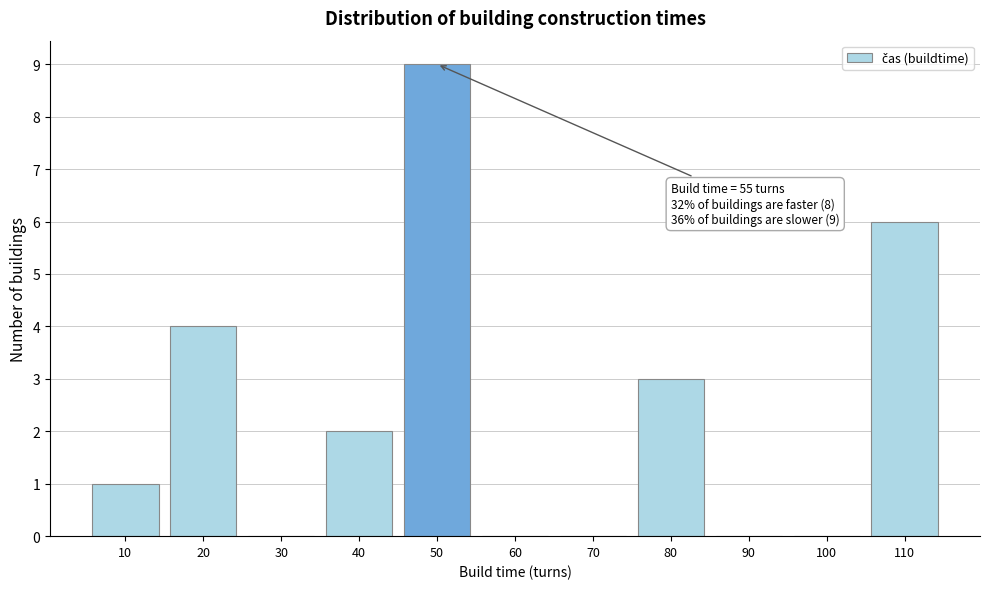

Reading left to right, list all the values displayed in this chart.

10=1	20=4	30=0	40=2	50=9	60=0	70=0	80=3	90=0	100=0	110=6